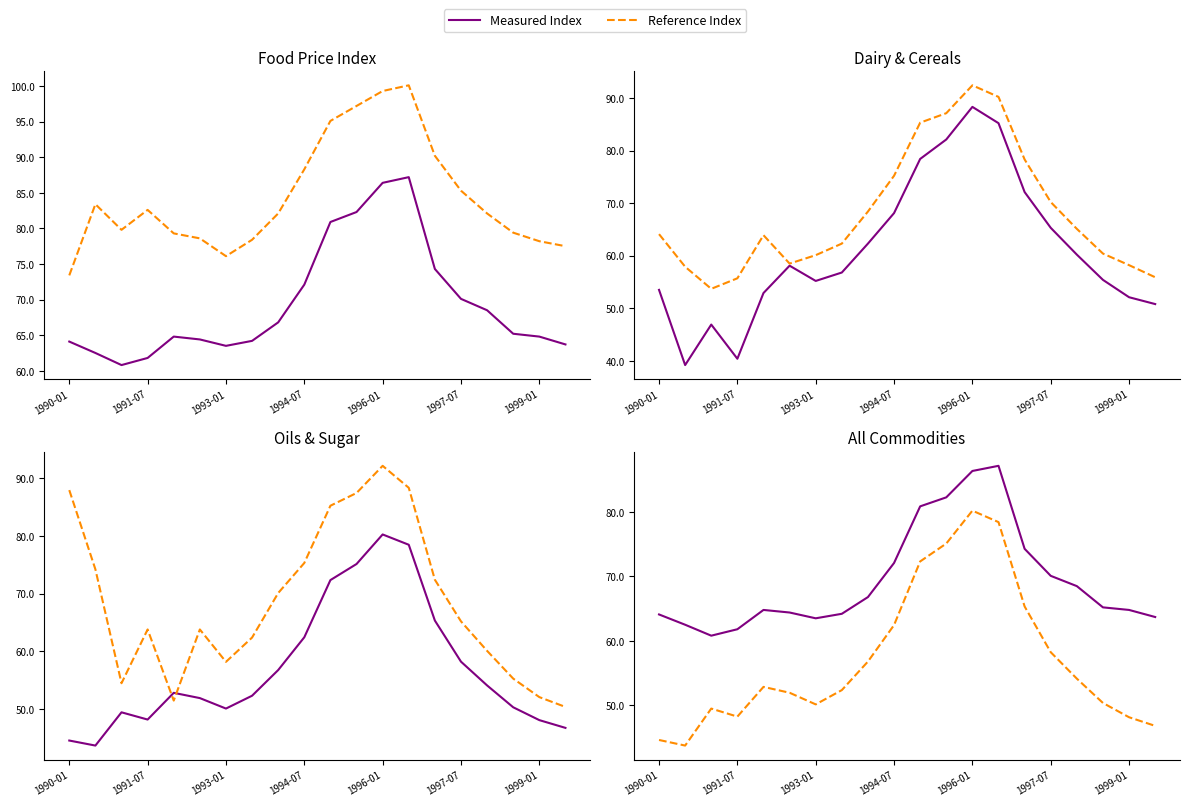

True or false: Reference Index and Measured Index cross at least once.

False